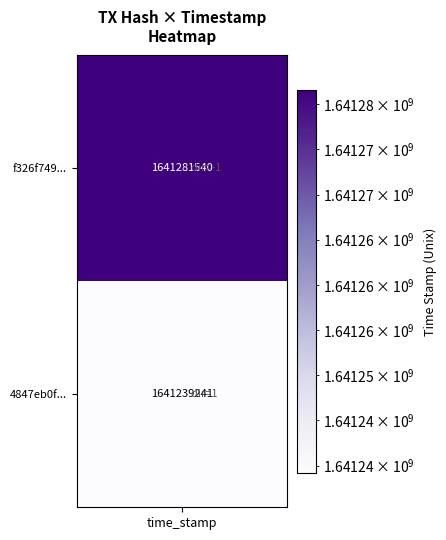

The 4847eb0f7d1d57b4e2e73ec39ddbb81df2fd811 series shows 2461924464 at 1. True or false?

False